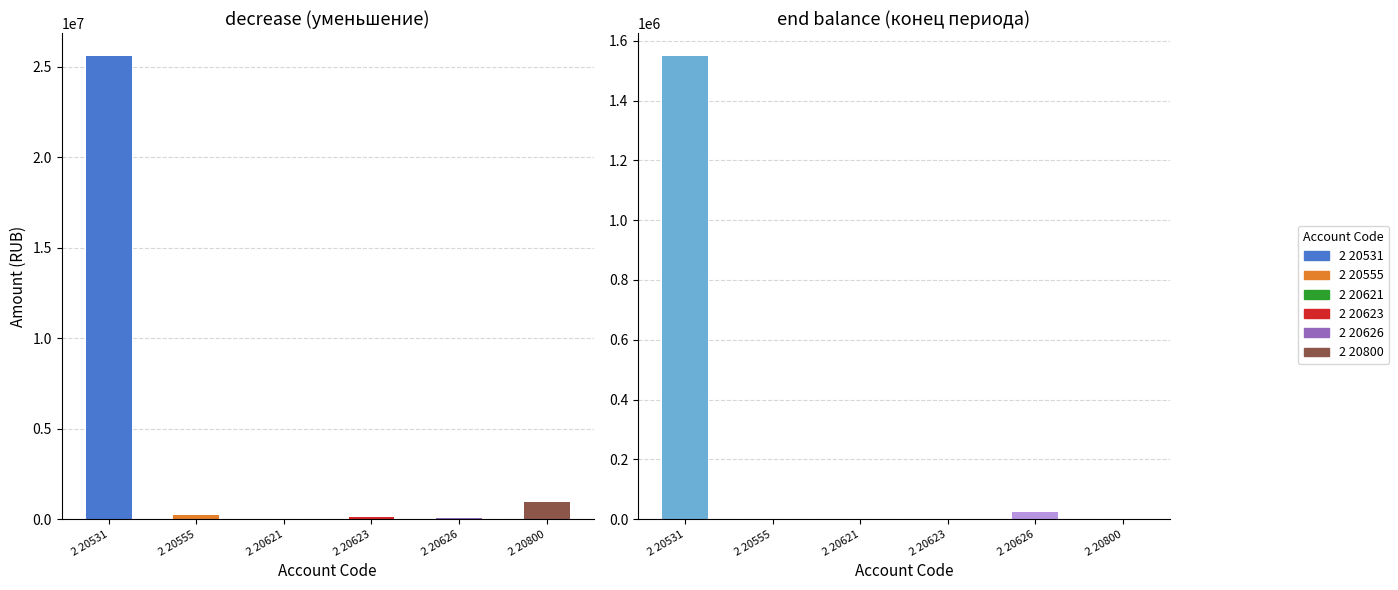

Which series has the widest spread of values?

2 20531 000